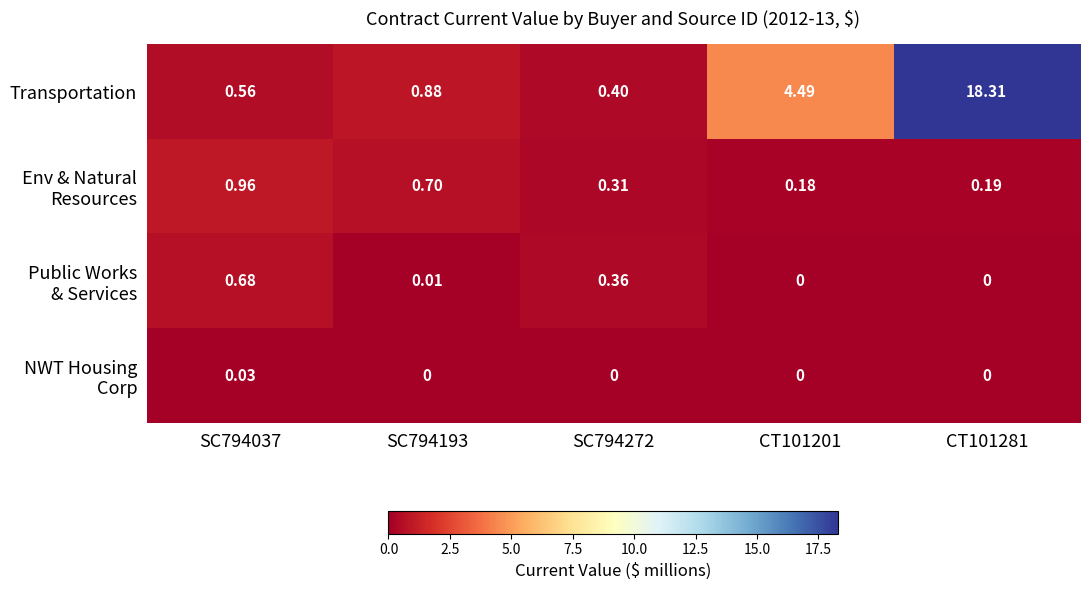

Which series changed the most between SC794272 and CT101281?

Transportation